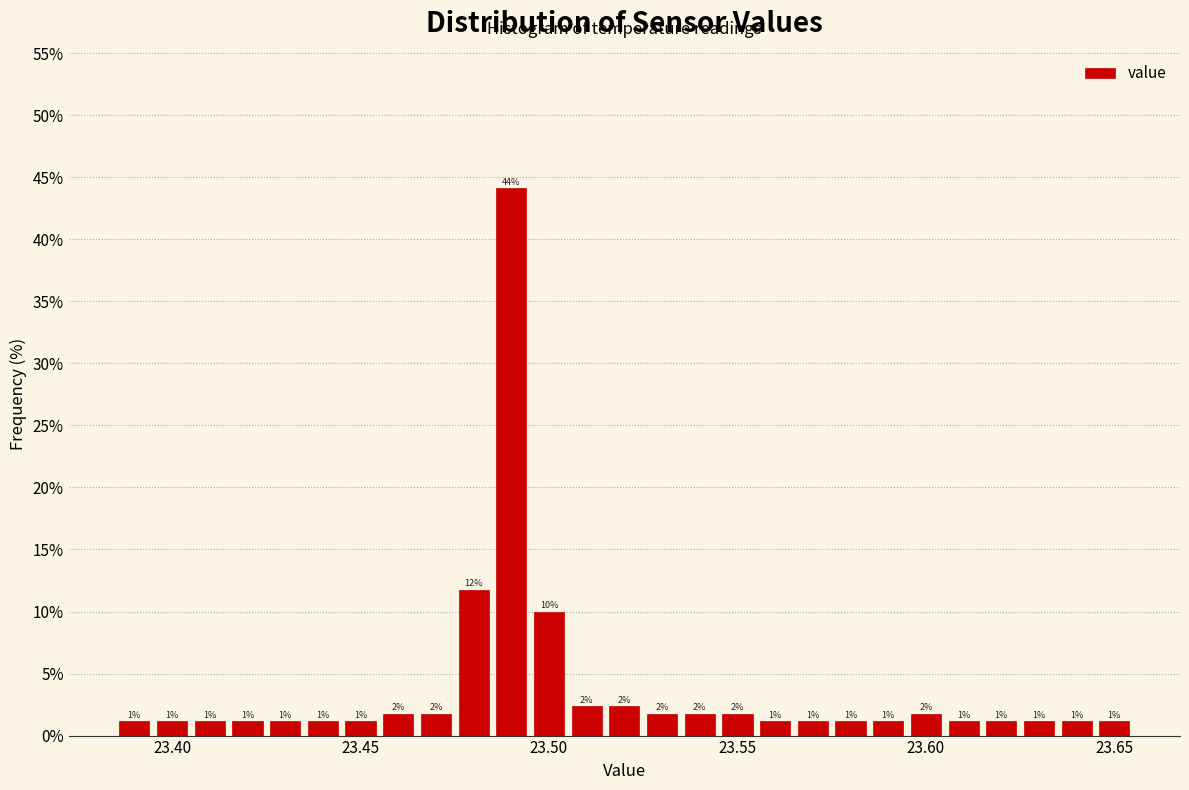

Read against the x-axis, roughly where is the centre of the tallest bar?

23.490